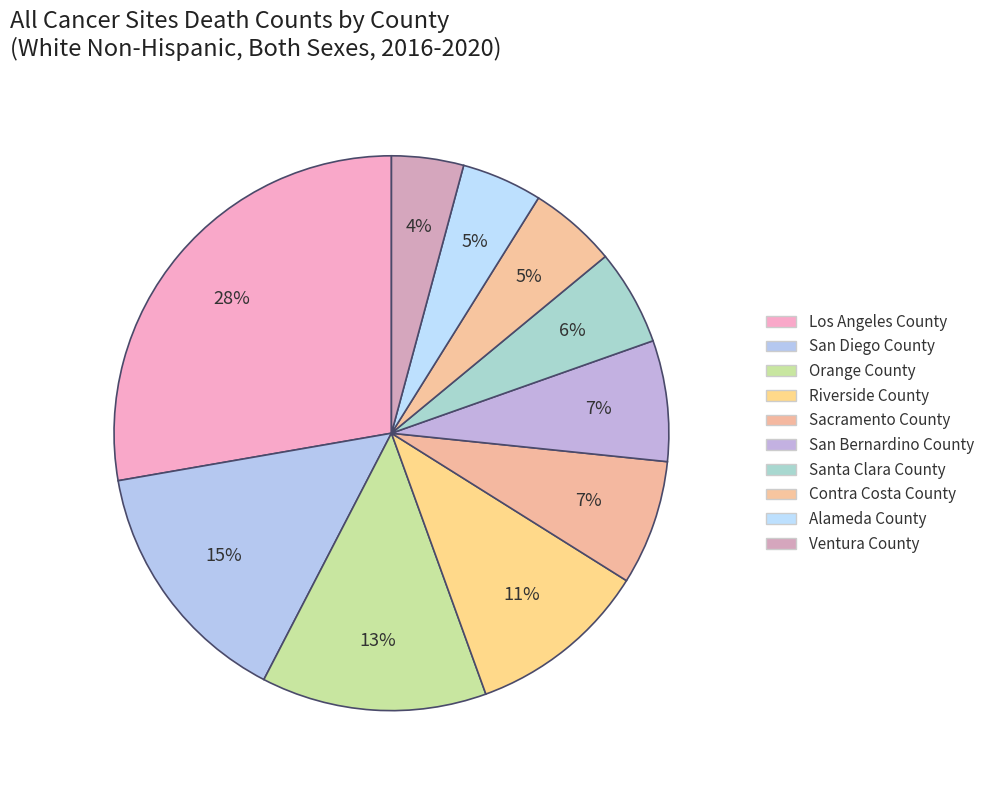

Count the number of slices in the pie.

10